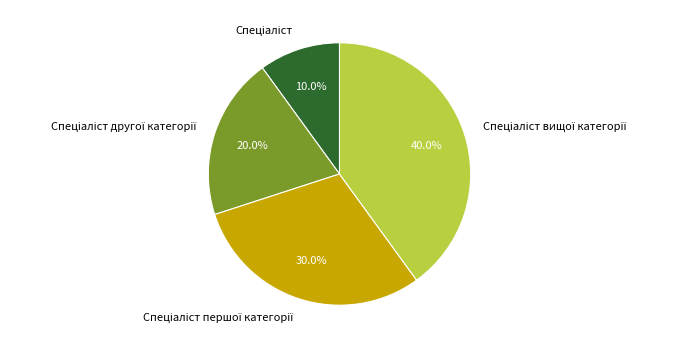

How many slices are in this pie chart?

4